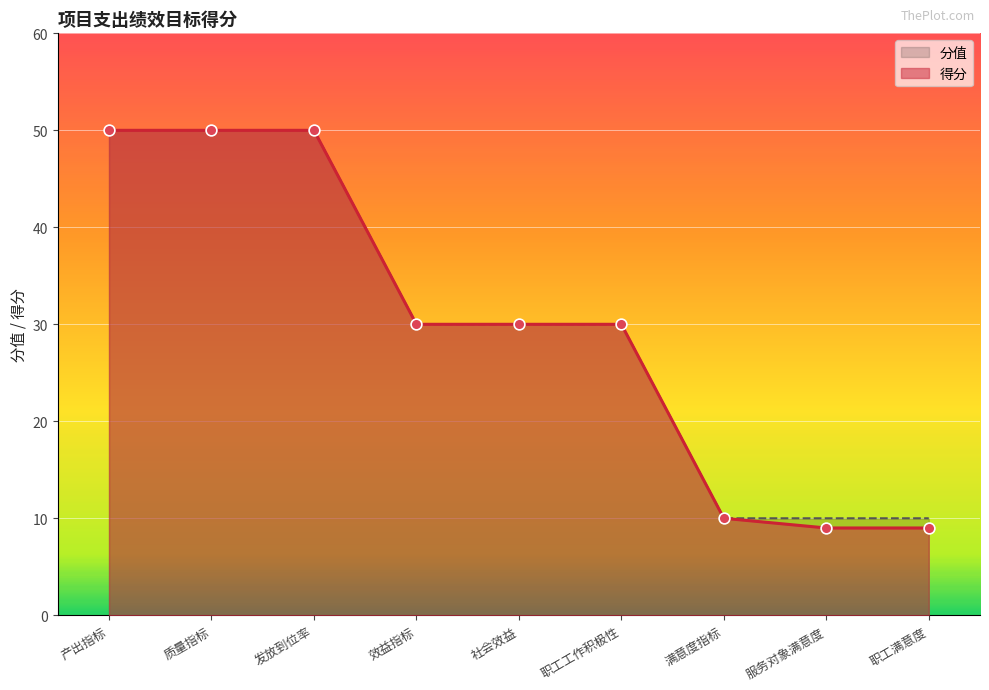

Between 产出指标 and 质量指标, which is larger?

产出指标